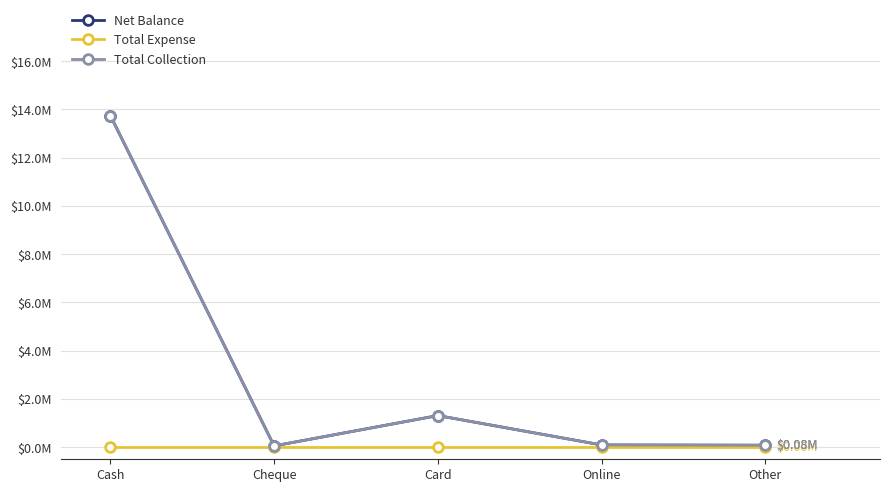

True or false: Net Balance has a value of 54000 at Cheque.

True